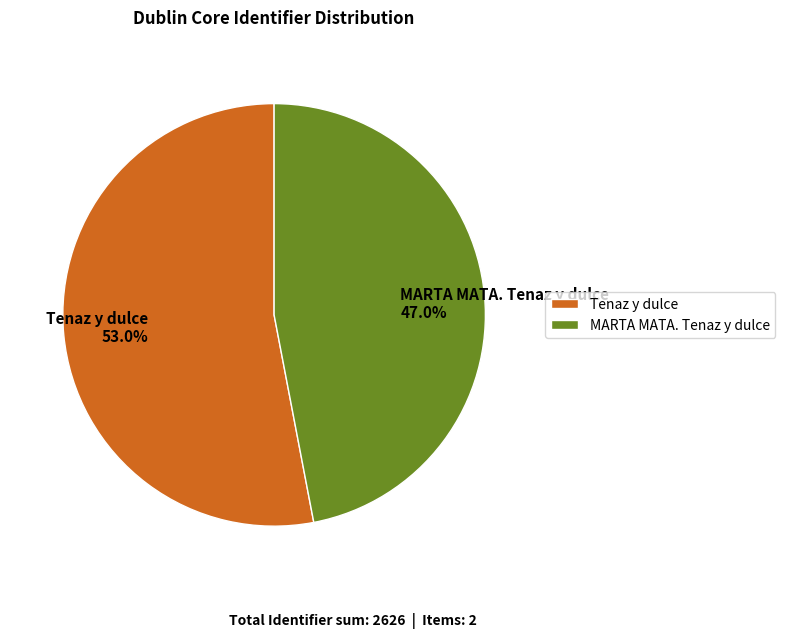

Between Tenaz y dulce 53.0% and MARTA MATA. Tenaz y dulce 47.0%, which is larger?

Tenaz y dulce 53.0%